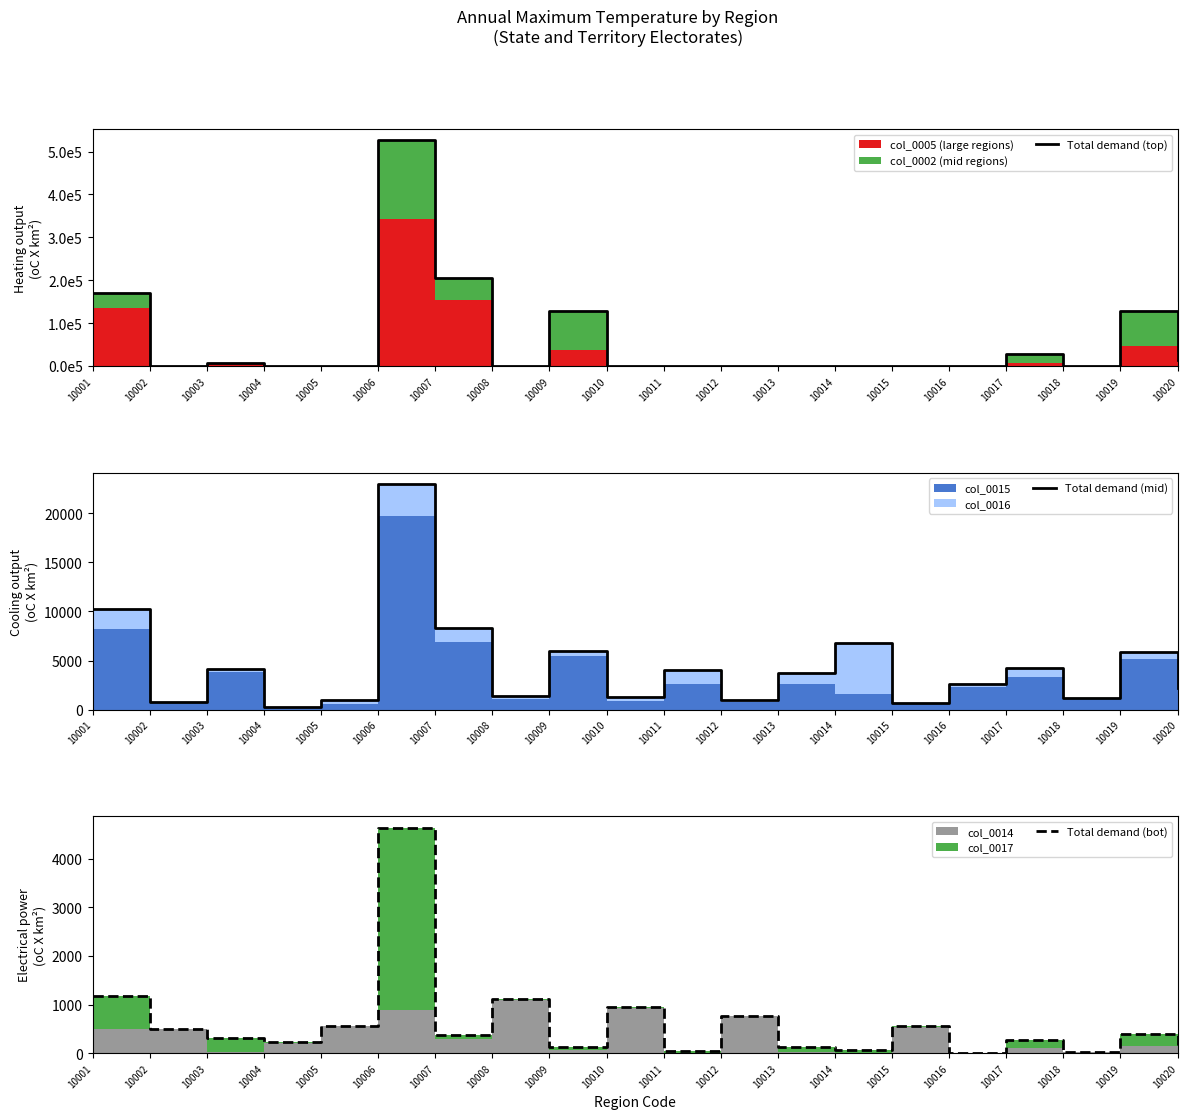

Reading left to right, transcribe all the data shown in this chart.

Total demand (top): 171271.0	0.0	7993.1	0.0	0.0	525870.0	206029.0	0.0	127768.0	0.0	534.4	0.0	336.0	119.4	0.0	0.0	28278.6	0.0	129576.0	15354.9
Total demand (mid): 10221.3	768.2	4147.5	292.9	935.0	22971.9	8279.0	1349.0	6022.8	1336.3	4024.2	939.3	3741.2	6780.6	649.9	2599.2	4195.5	1208.4	5835.1	2156.4
Total demand (bot): 1182.9	493.0	307.0	223.1	565.5	4642.2	371.8	1108.6	137.2	948.2	37.4	774.2	132.1	66.8	567.4	12.9	277.0	26.9	390.8	172.5